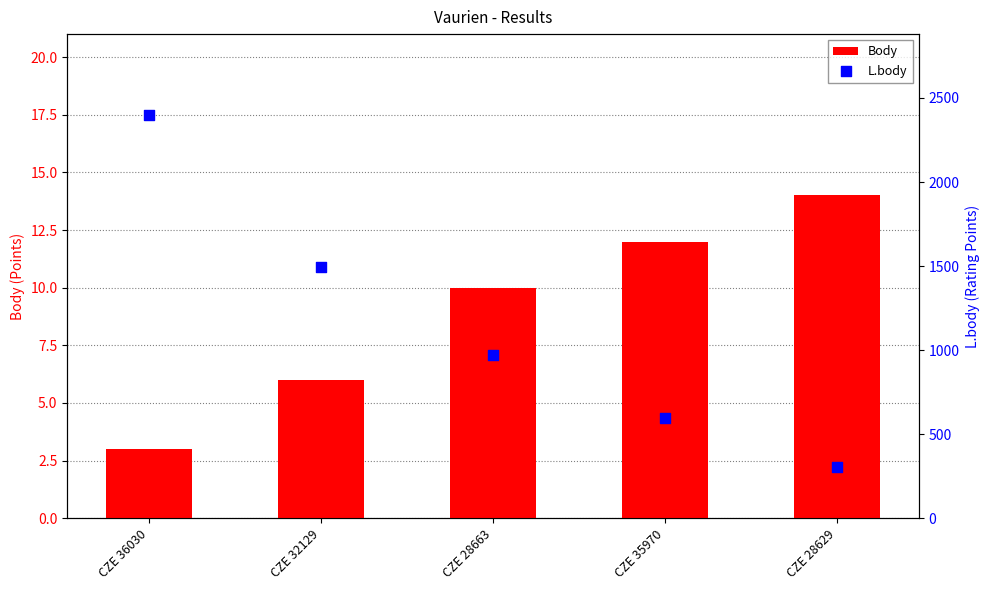

At which category is the sum across all series the highest?

CZE 36030